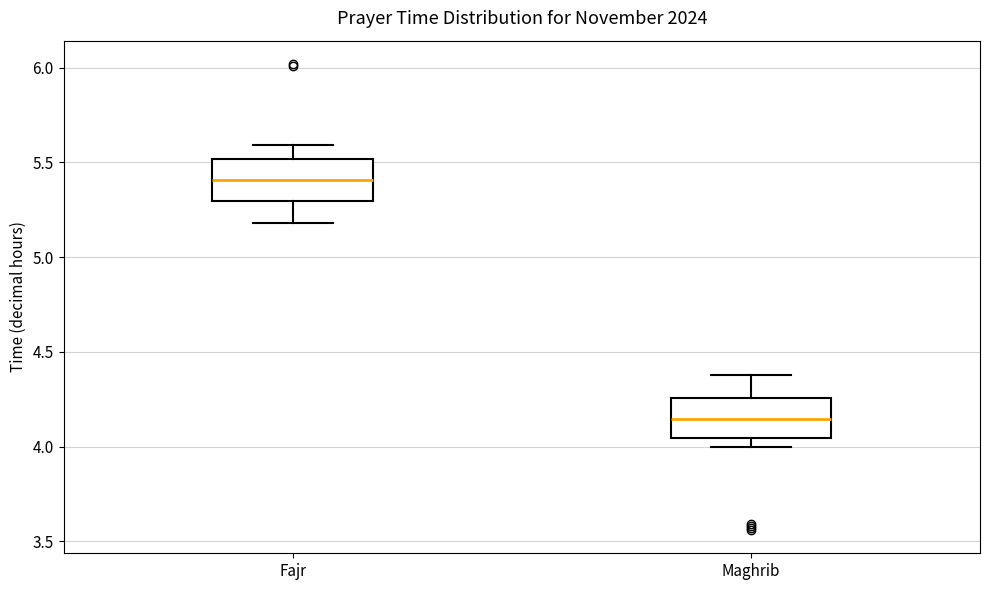

Where is the upper edge of the box for Fajr on the y-axis? The values are not printed on the chart, so give them approximately, as read against the axis.

5.50